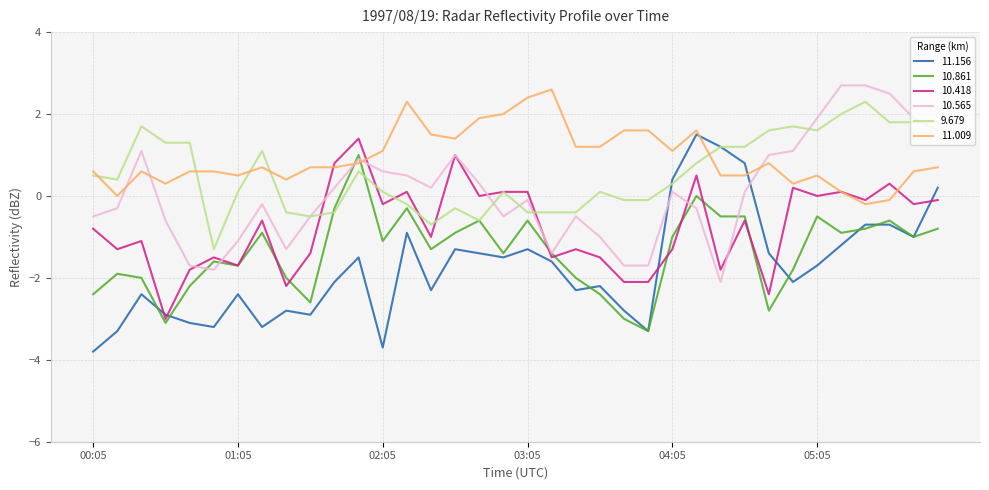

What is the smallest value displayed?

-3.8